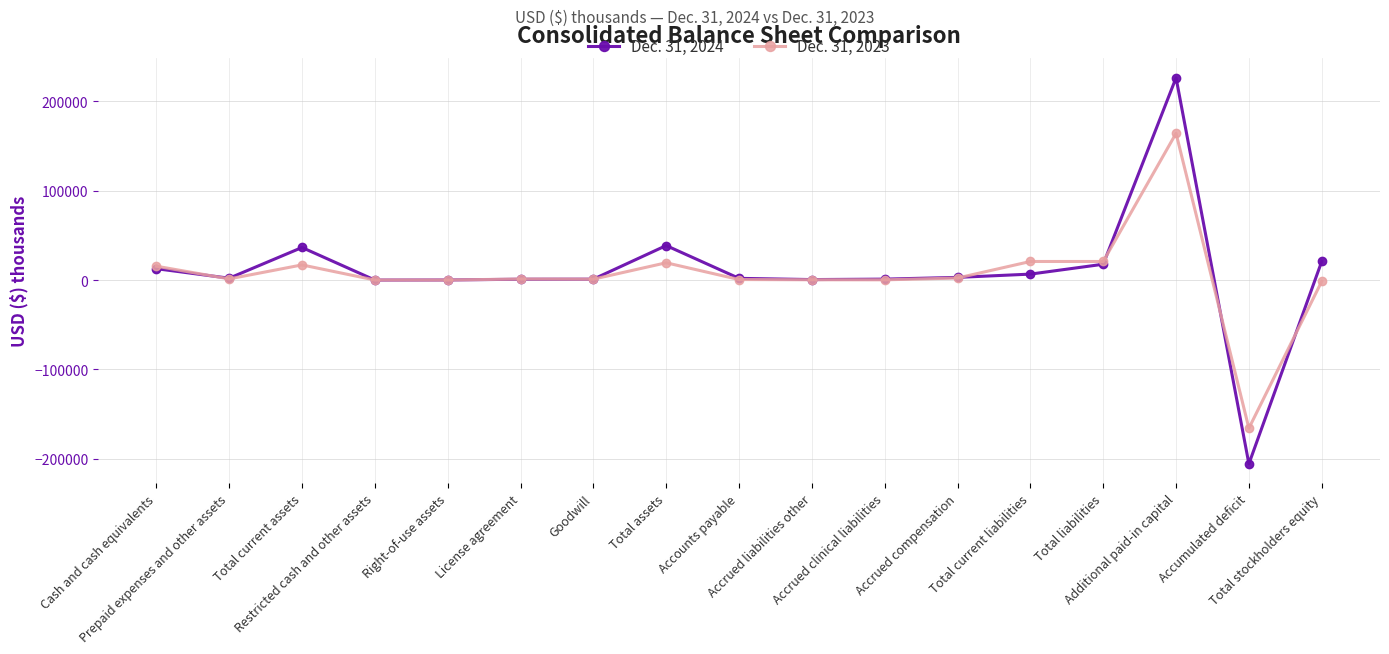

What is the sum of the Dec. 31, 2023 values at License agreement and Restricted cash and other assets?

1289